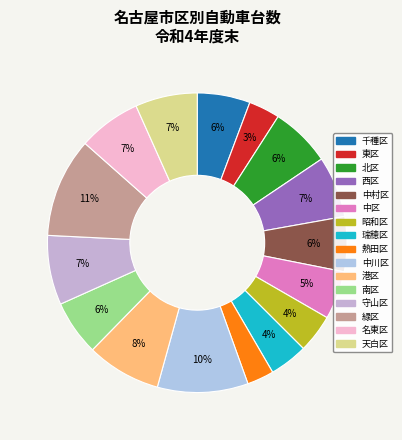

Approximately how many times larger is the value at 中川区 compared to 緑区?

0.9